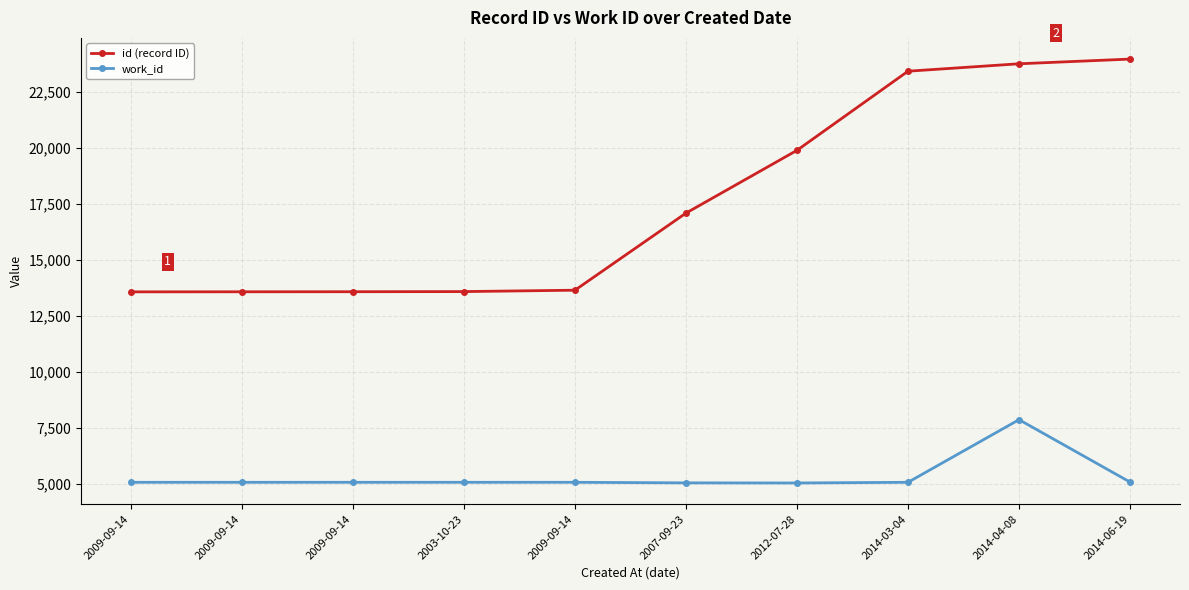

How many categories are shown in the chart?

10